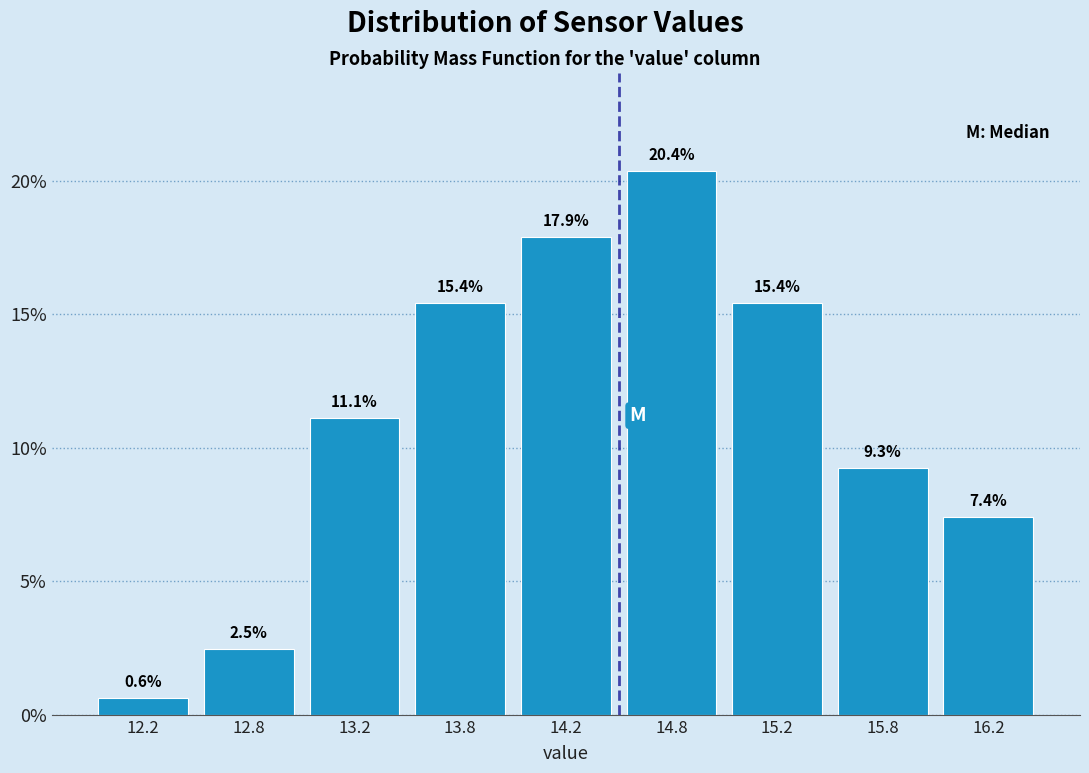

Reading left to right, what are all the values shown in this chart?

12.2=0.6	12.8=2.5	13.2=11.1	13.8=15.4	14.2=17.9	14.8=20.4	15.2=15.4	15.8=9.3	16.2=7.4